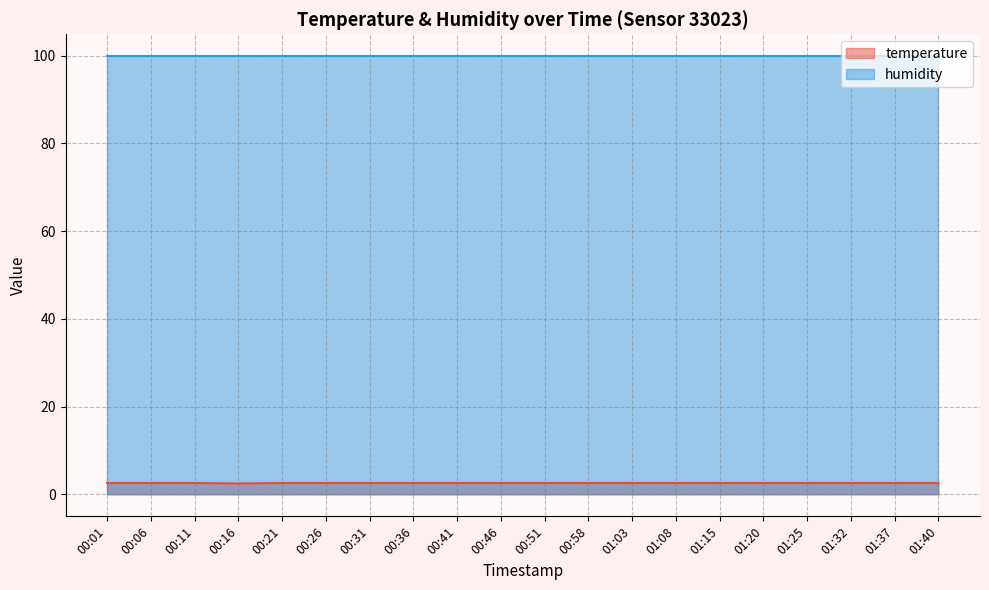

Rank the categories by value from lowest to highest.

00:16, 00:01, 00:06, 00:11, 00:21, 00:26, 00:31, 00:36, 00:41, 00:46, 00:51, 00:58, 01:03, 01:08, 01:15, 01:20, 01:25, 01:32, 01:37, 01:40